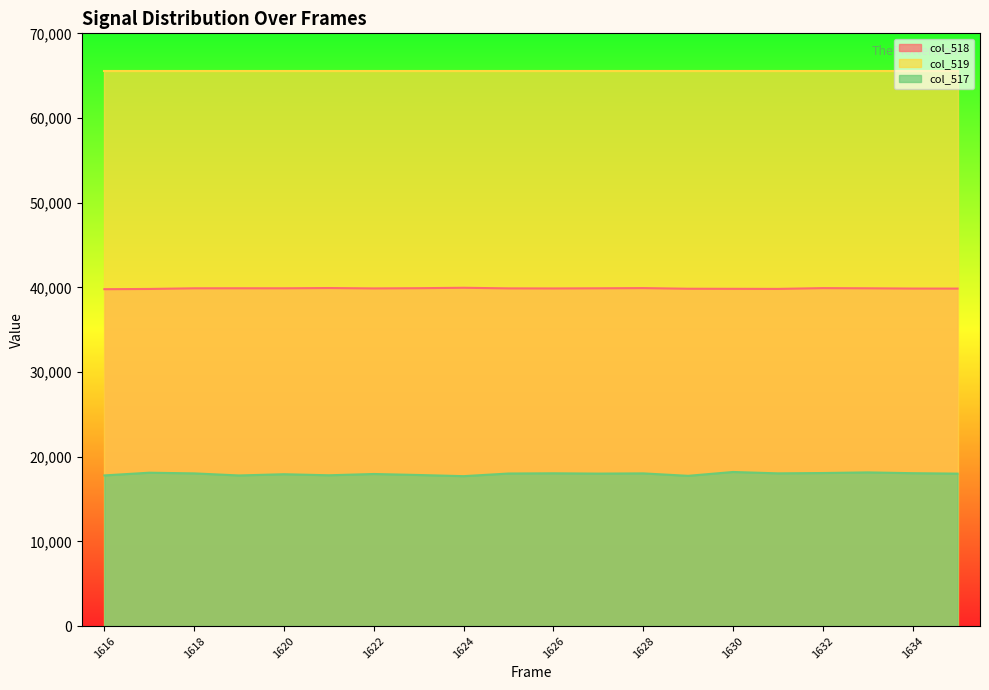

What is the approximate value of col_517 at 1618?

18031